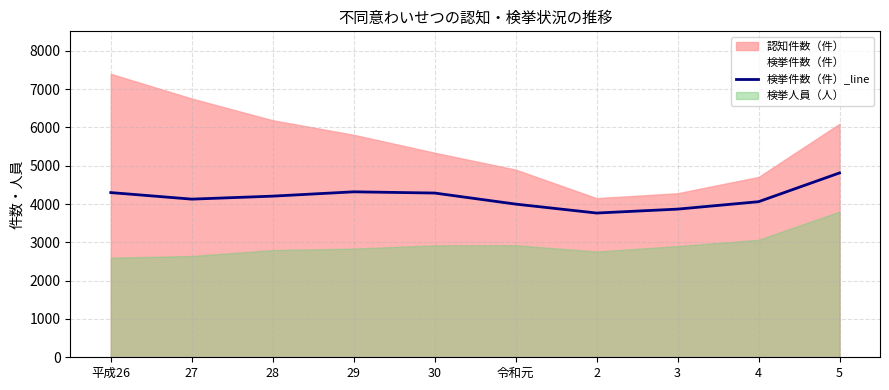

Approximately how many times larger is the value at 4 compared to 5?

0.8